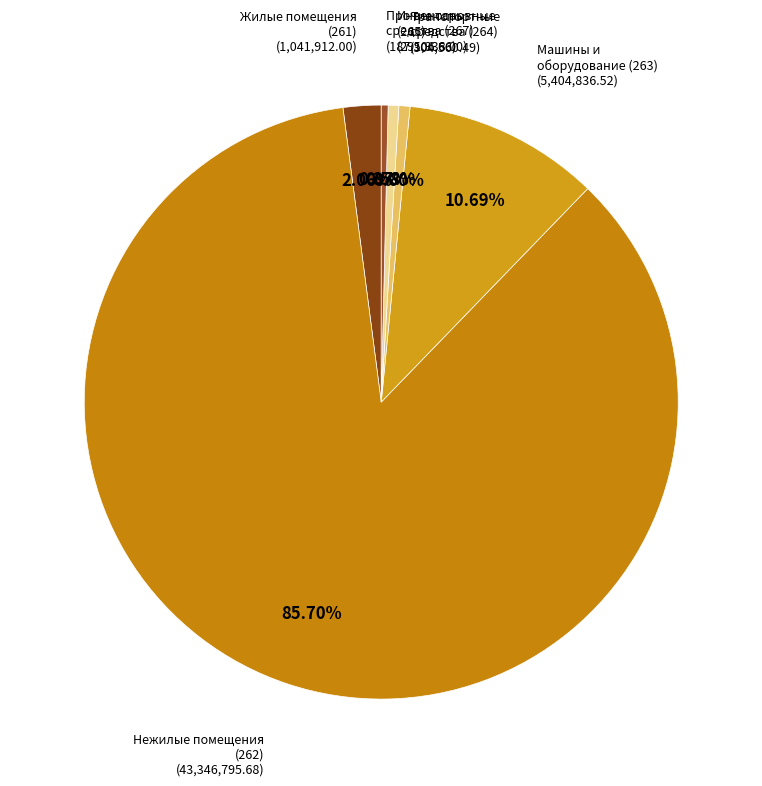

Is there a majority slice in this chart?

Yes